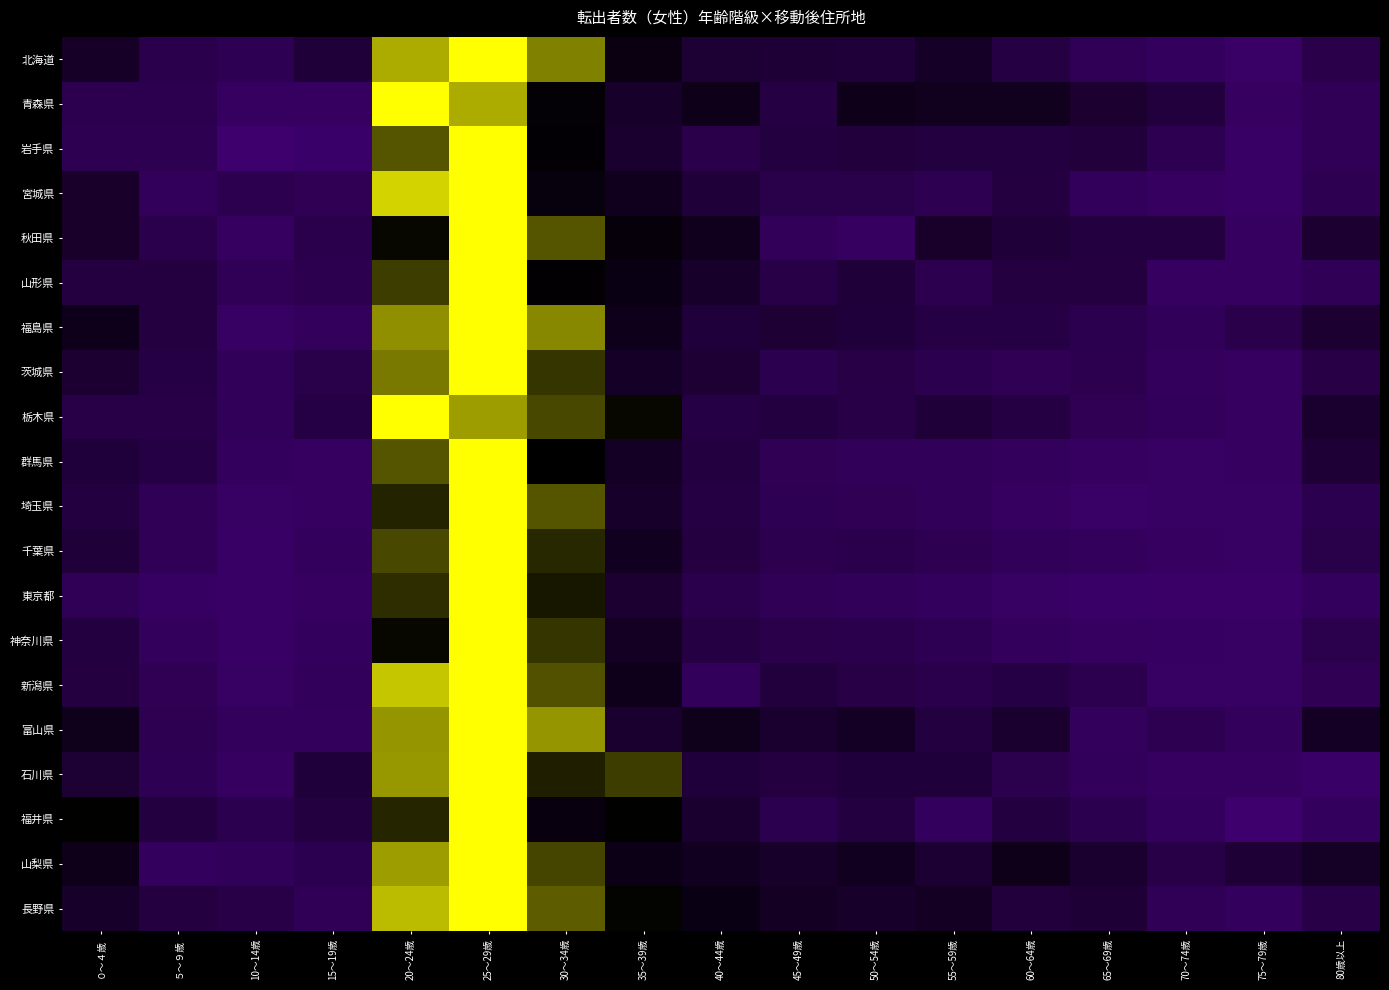

At which category is the sum across all series the highest?

25～29歳